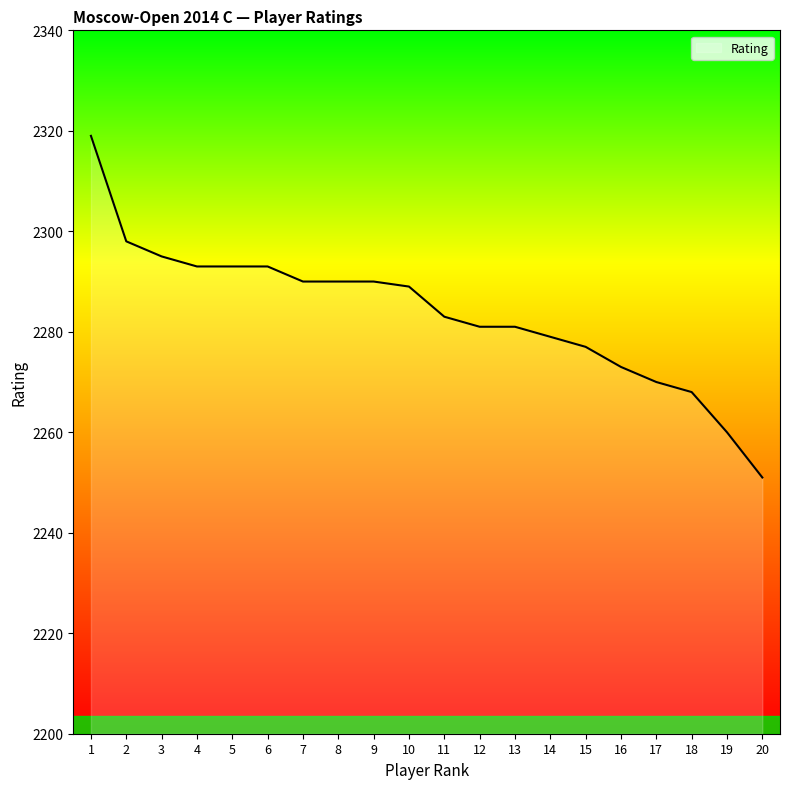

Which has a higher value, 6 or 11?

6